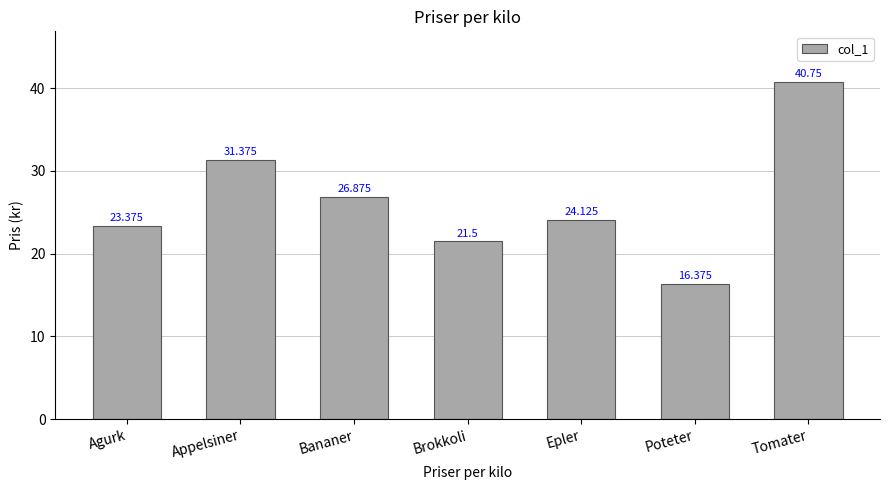

What is the difference between the maximum and minimum values?

24.4